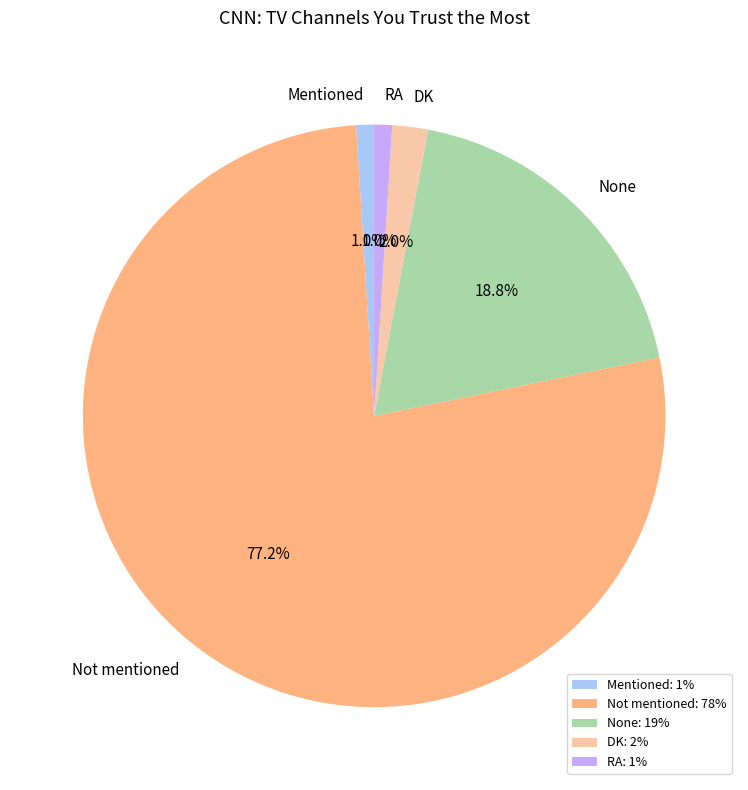

Is the sum of None and RA greater than half?

No